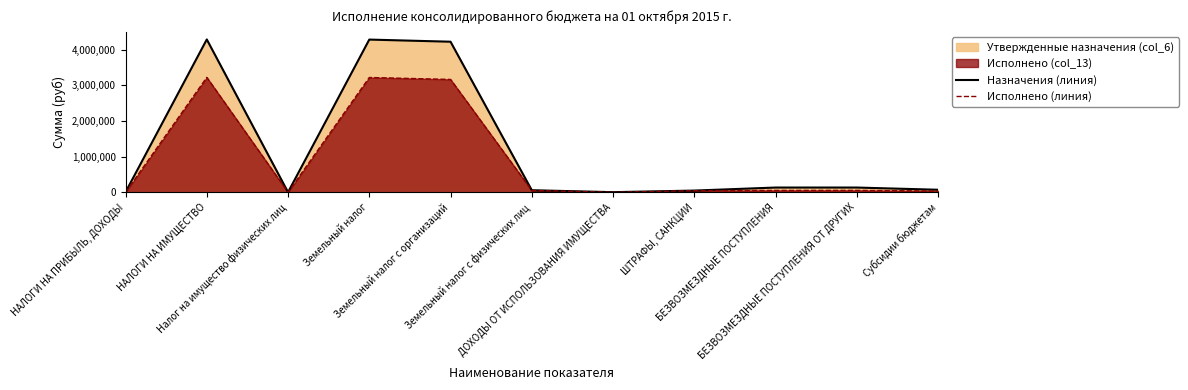

The value of Назначения (линия) at НАЛОГИ НА ПРИБЫЛЬ, ДОХОДЫ is 6457.0. True or false?

True